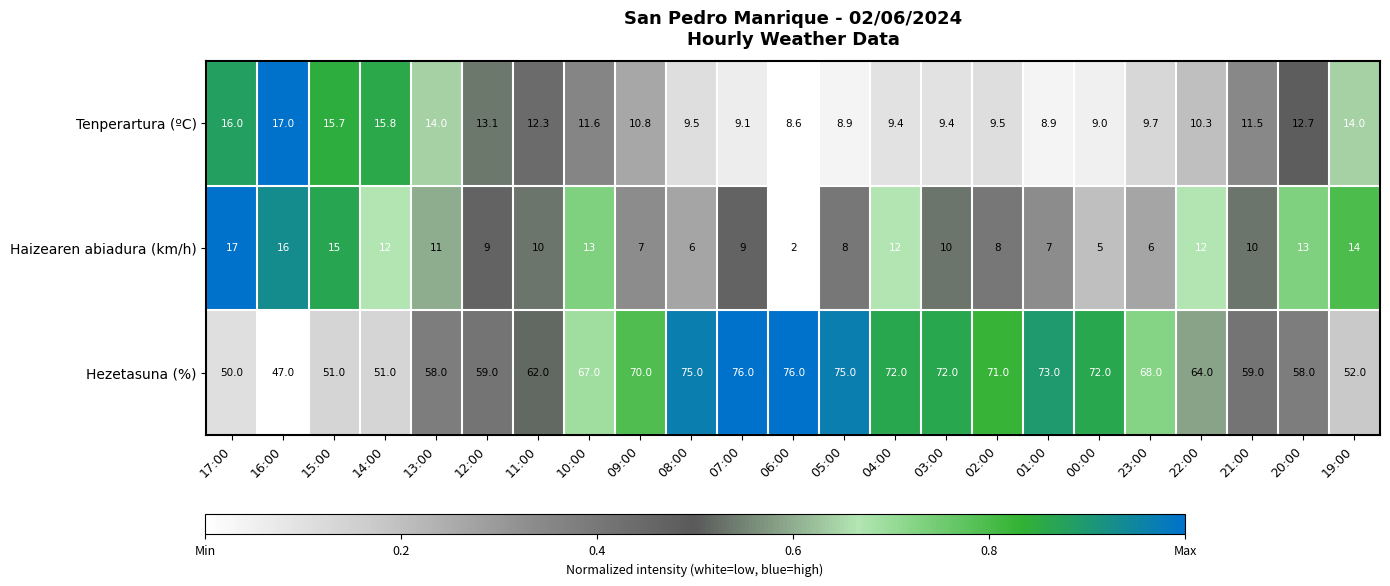

Between 13:00 and 02:00, which series saw the biggest shift?

Hezetasuna (%)